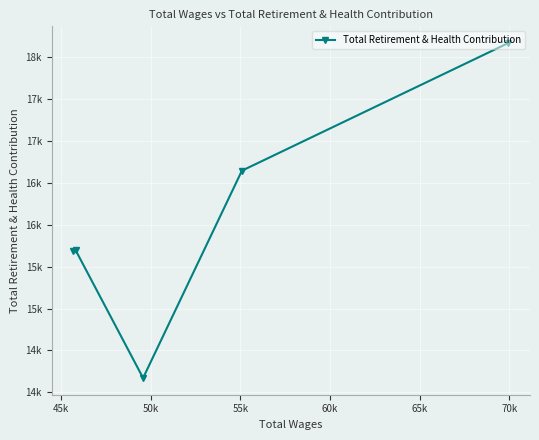

How many data points are less than 15693?

2